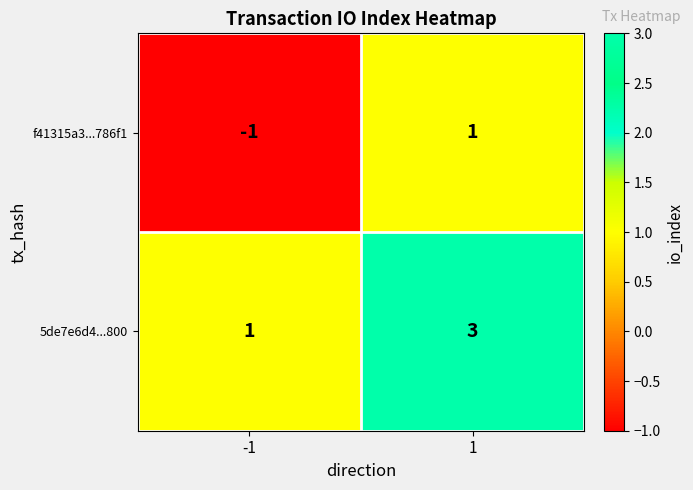

At which category is the sum across all series the highest?

1